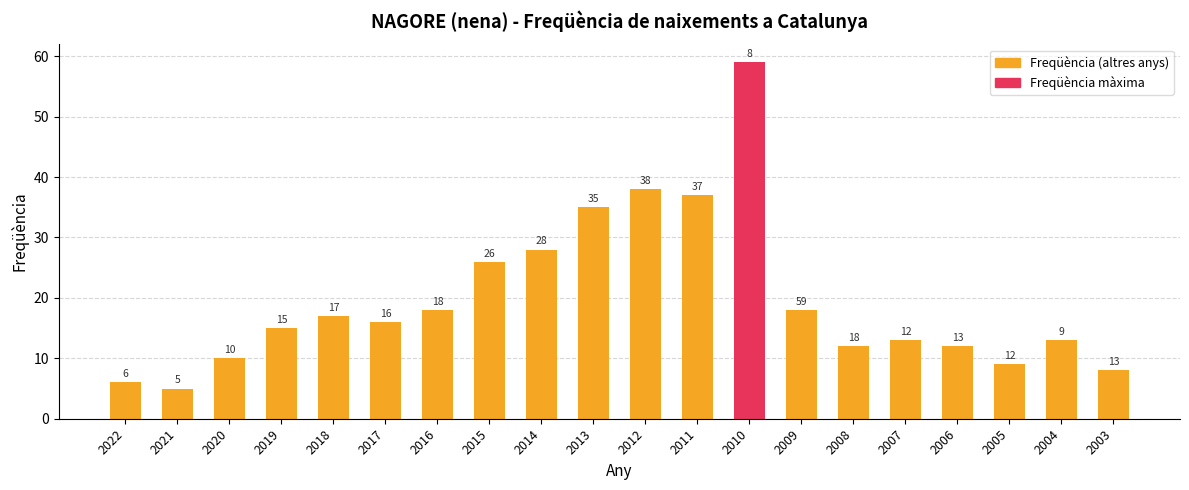

What is the minimum value shown in the chart?

5